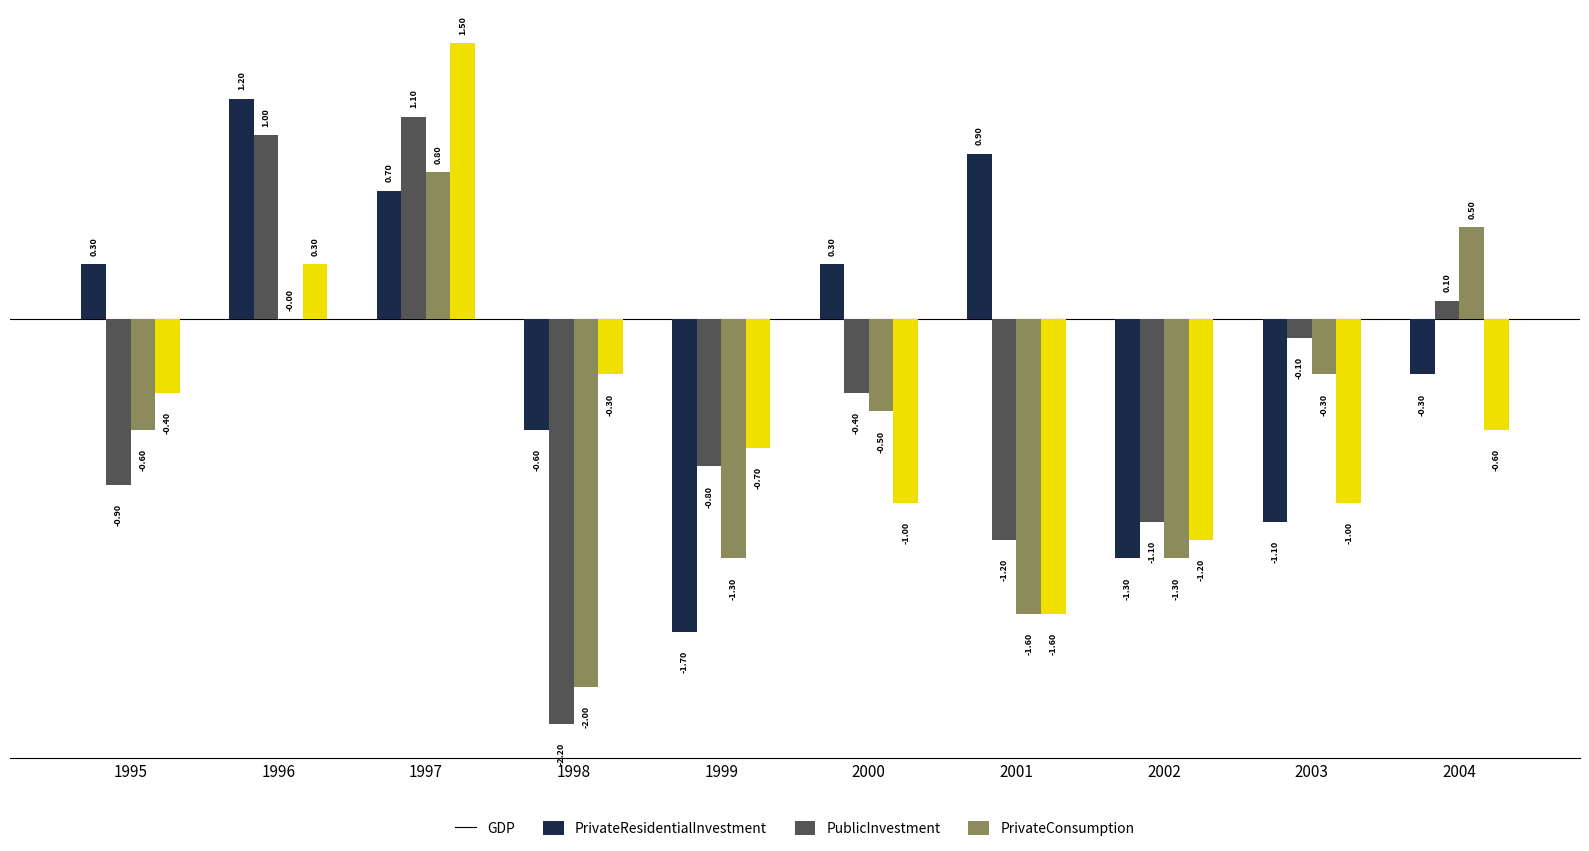

What is the total value across all series at 2002?

-4.9